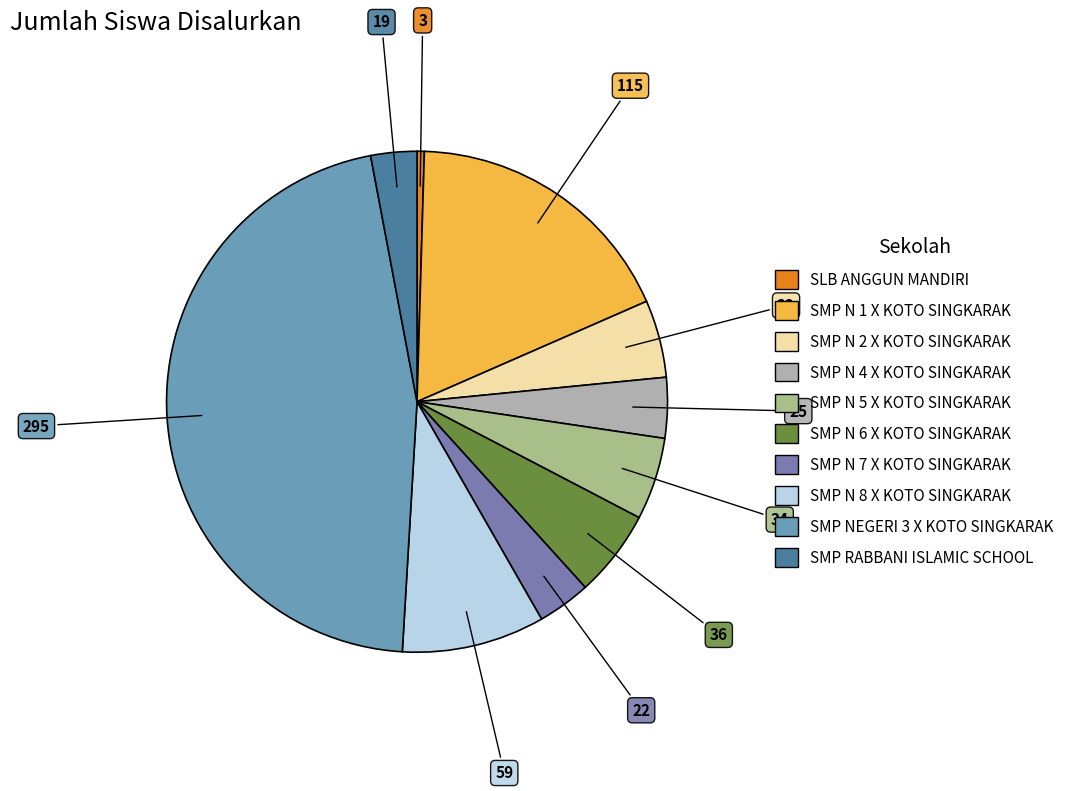

What percentage is NOT represented by SMP N 5 X KOTO SINGKARAK?

94.7%